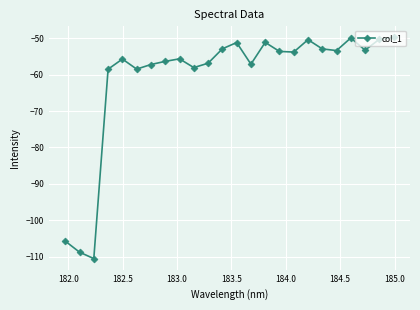

What is the minimum value shown in the chart?

-110.6